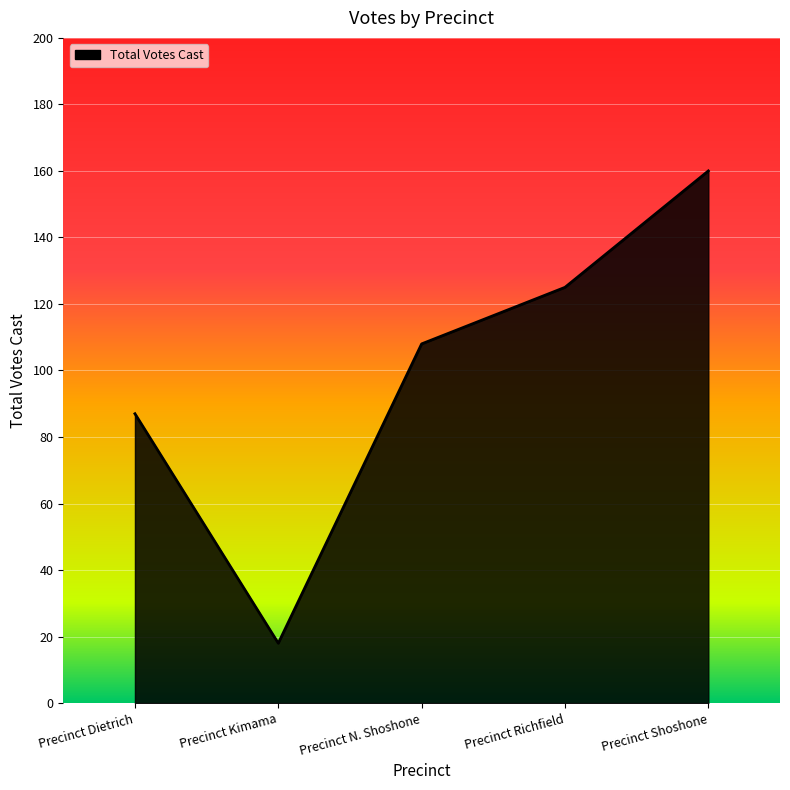

Where is the first local minimum?

Precinct Kimama